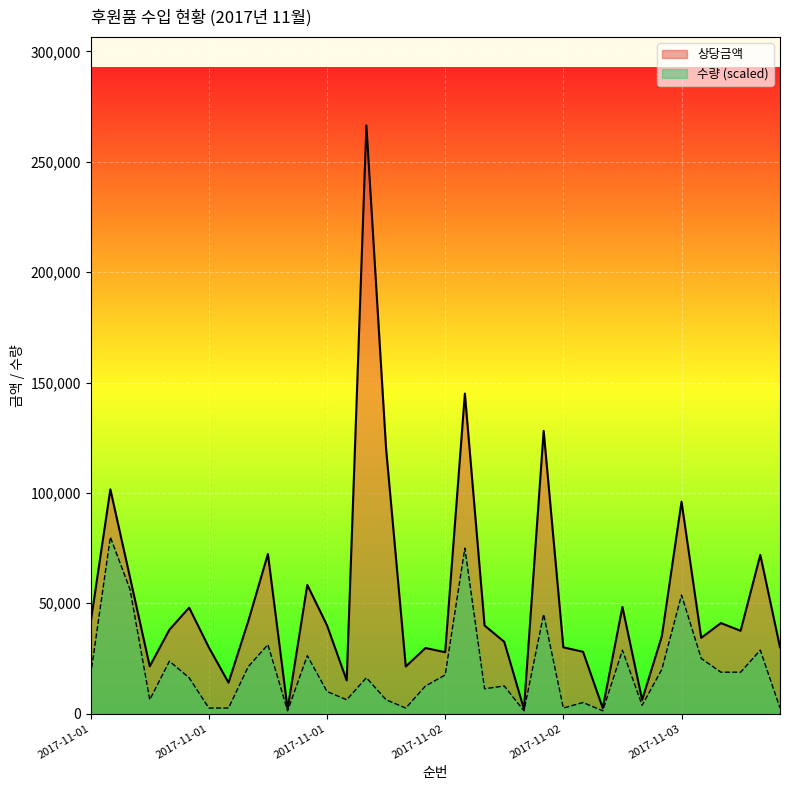

Rank the series by their maximum value, from highest to lowest.

상당금액, 수량 (scaled)